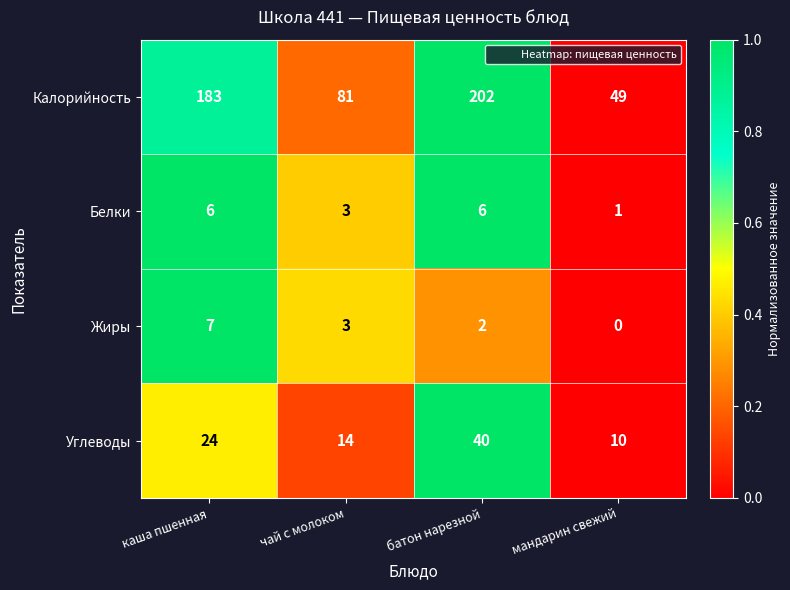

What is the sum of the Жиры values at батон нарезной and чай с молоком?

5